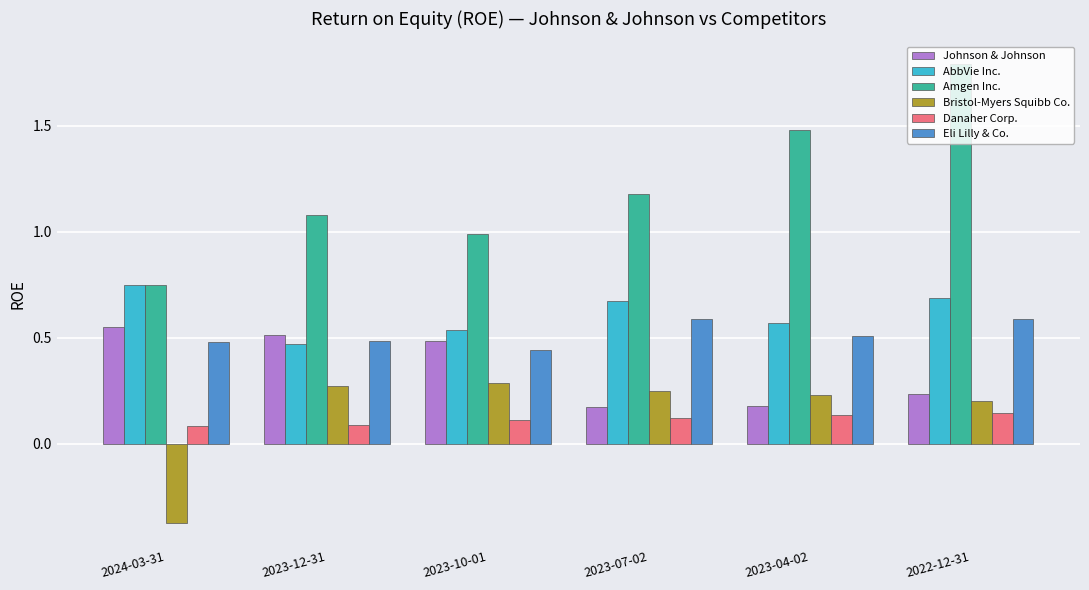

What is the average value of the Amgen Inc. series?

1.2